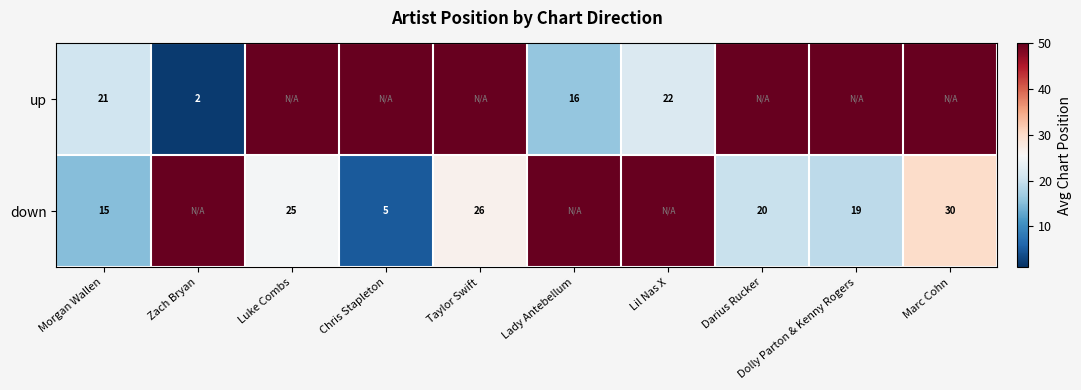

What is the spread (max minus min) of values at Morgan Wallen?

6